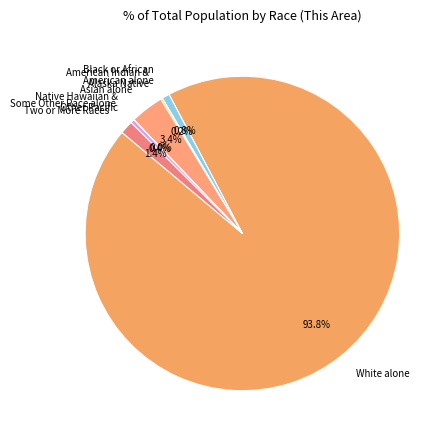

How much of the chart is everything except White alone?

6.2%